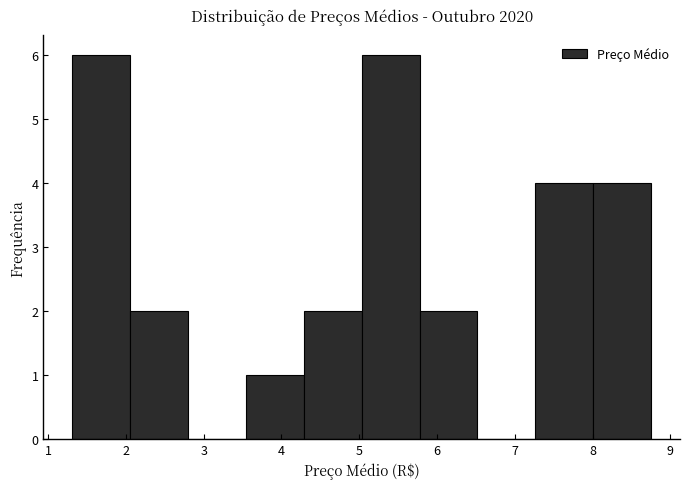

How tall is the bar that spans 5.8 to 6.5 on the x-axis? Neither the bar edges nor the heights are printed on the chart, so give them approximately, as read against the axes.

2